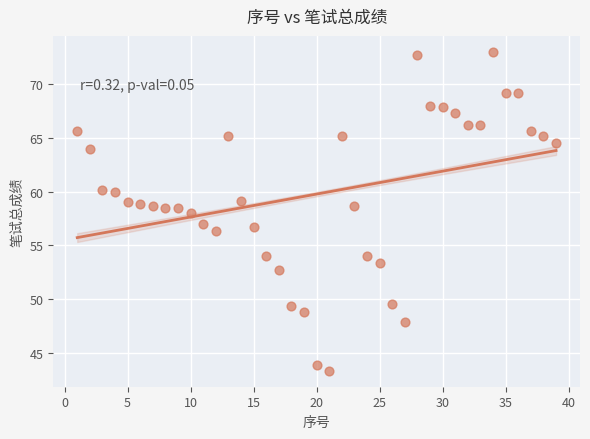

What is the range of Y values (max minus min)?

29.7